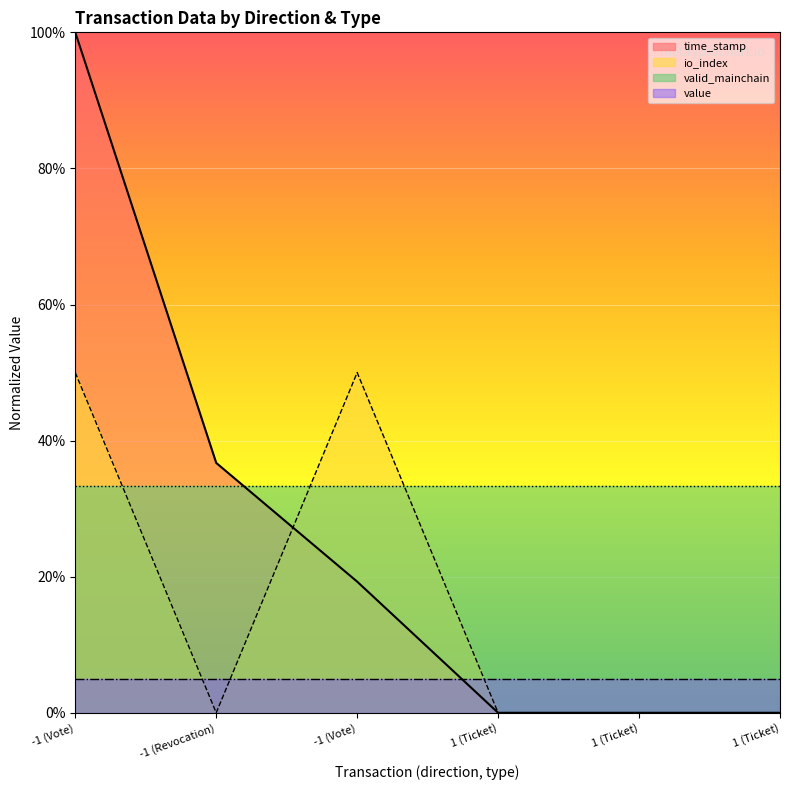

What is the highest value of the time_stamp_norm series?

1.0